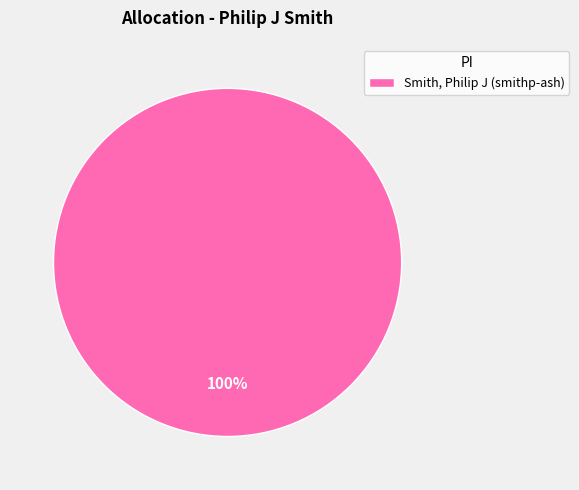

Rank the categories by value from lowest to highest.

Smith, Philip J (smithp-ash)